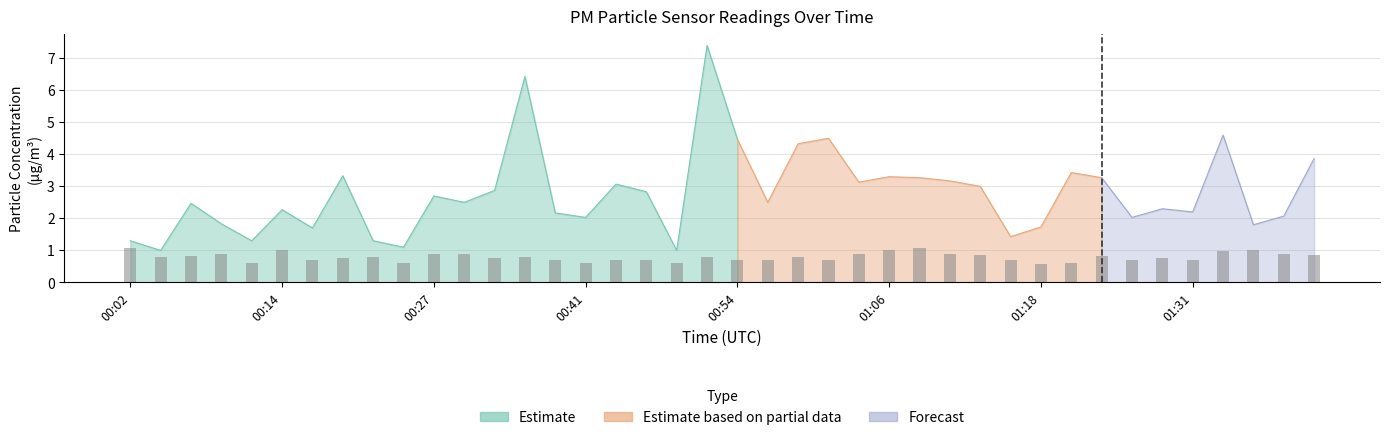

Reading right to left, extract all data points from this chart.

0.9	0.9	1.0	1.0	0.7	0.8	0.7	0.8	0.6	0.6	0.7	0.9	0.9	1.1	1.0	0.9	0.7	0.8	0.7	0.7	0.8	0.6	0.7	0.7	0.6	0.7	0.8	0.8	0.9	0.9	0.6	0.8	0.8	0.7	1.0	0.6	0.9	0.8	0.8	1.1